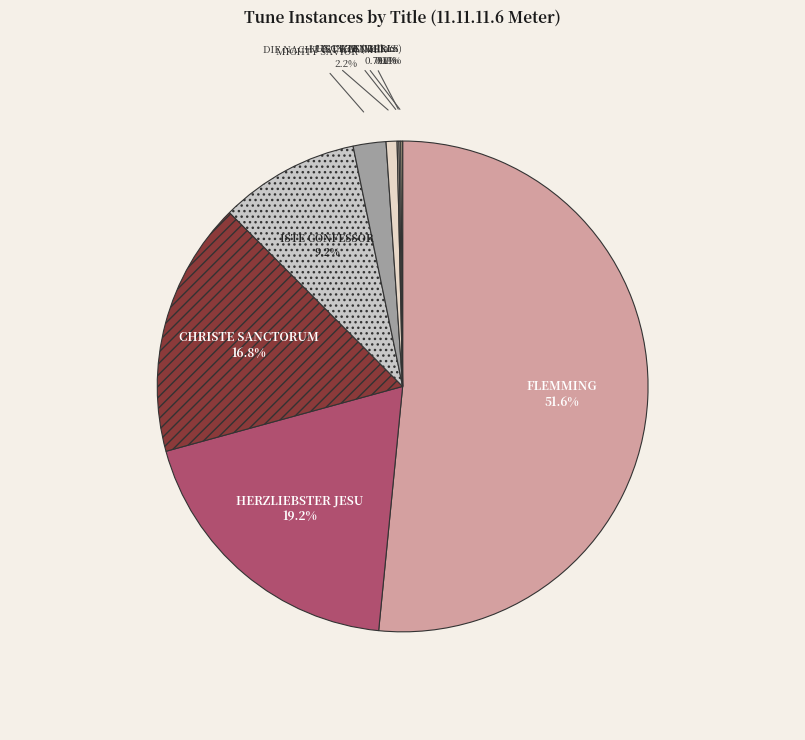

How much of the chart is everything except FLEMMING?

48.4%